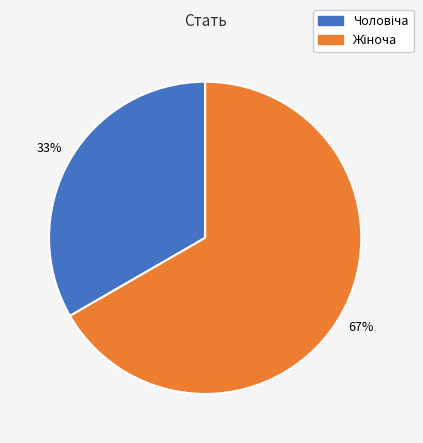

To the nearest percent, what is the average slice percentage?

50%